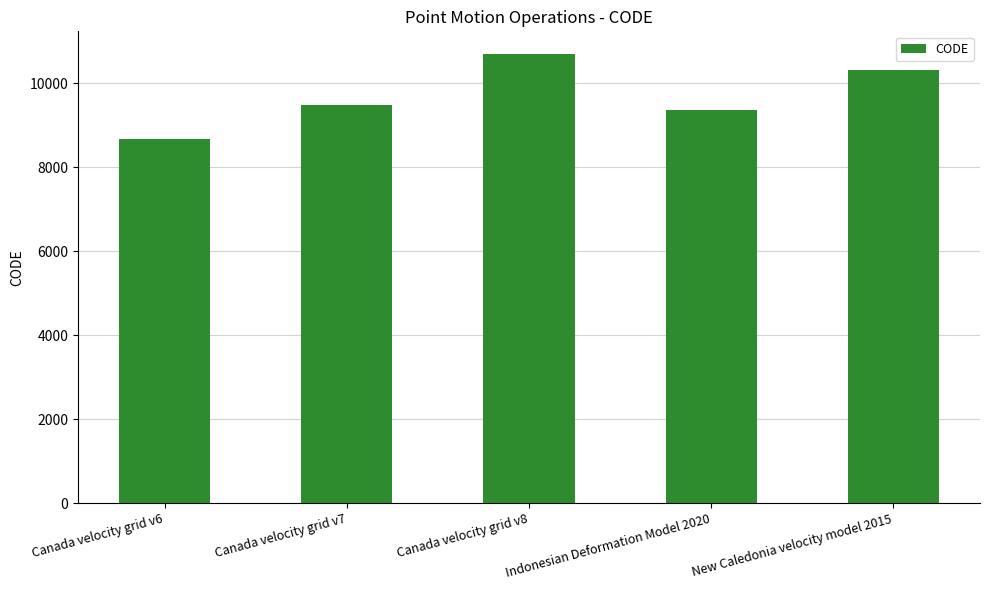

Rank the categories by value from highest to lowest.

Canada velocity grid v8, New Caledonia velocity model 2015, Canada velocity grid v7, Indonesian Deformation Model 2020, Canada velocity grid v6